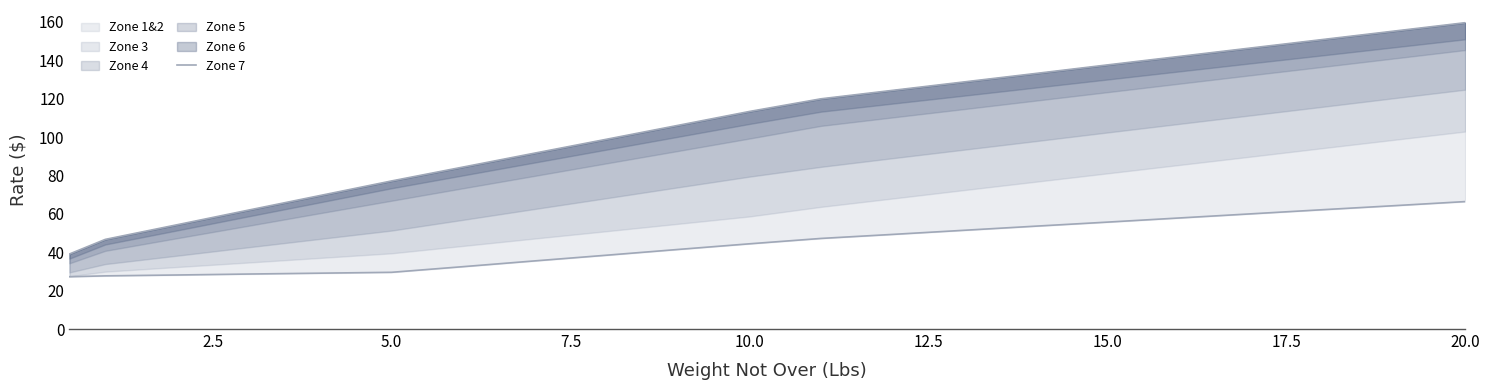

What value does the data have at 15?

137.6